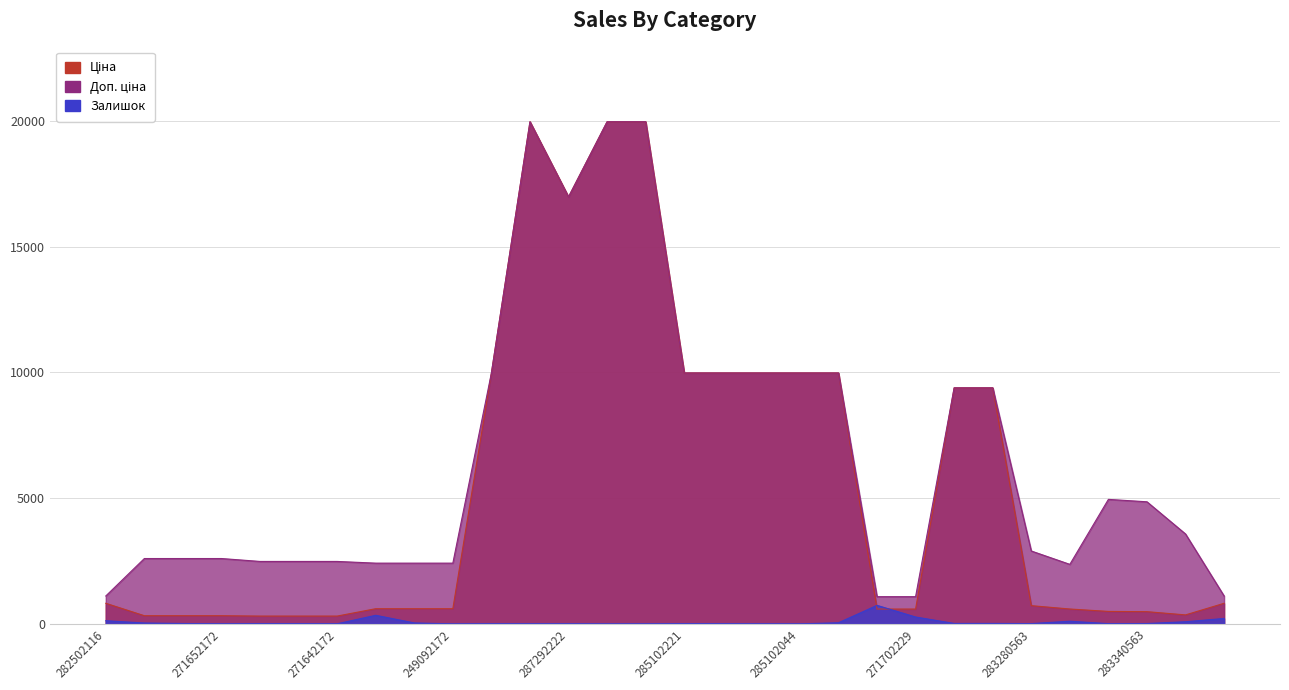

At which category is the sum across all series the highest?

287302223